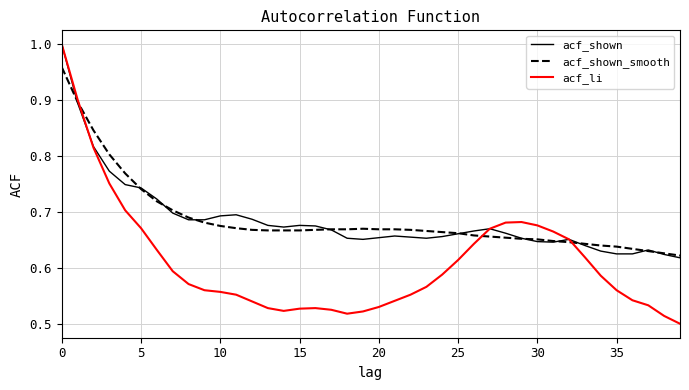

What is the sum of all acf_shown values?

27.4